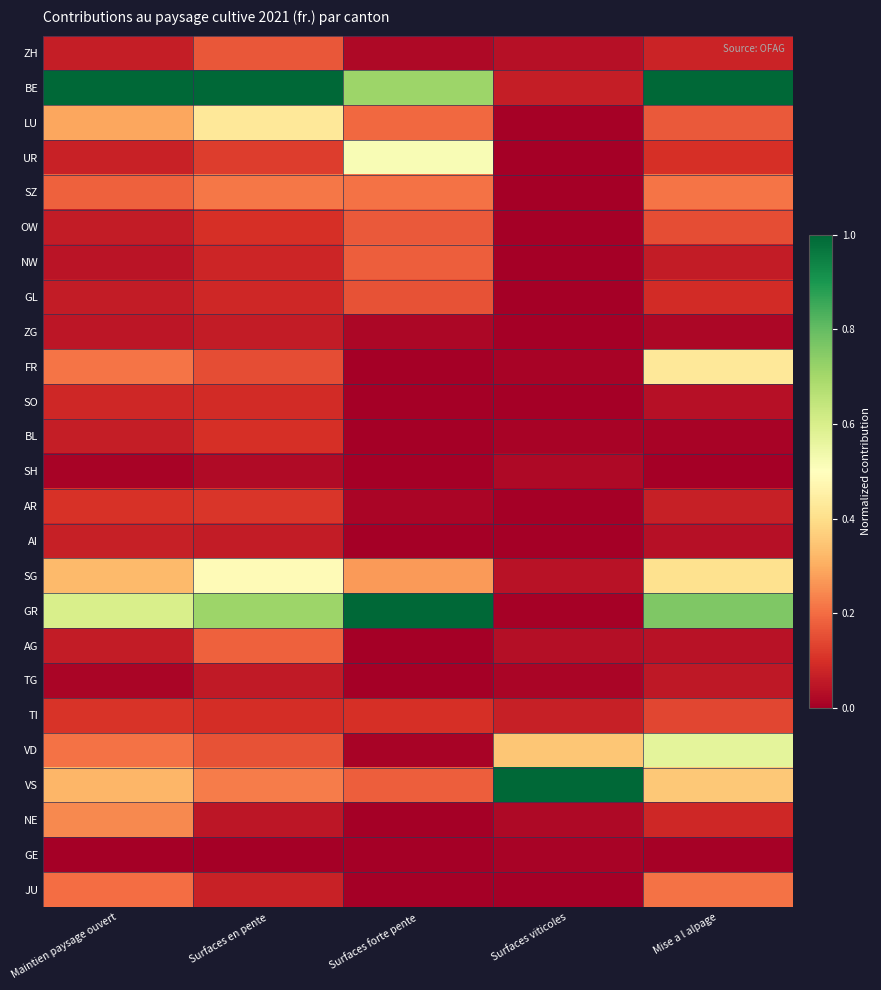

How many data points does each series have?

5